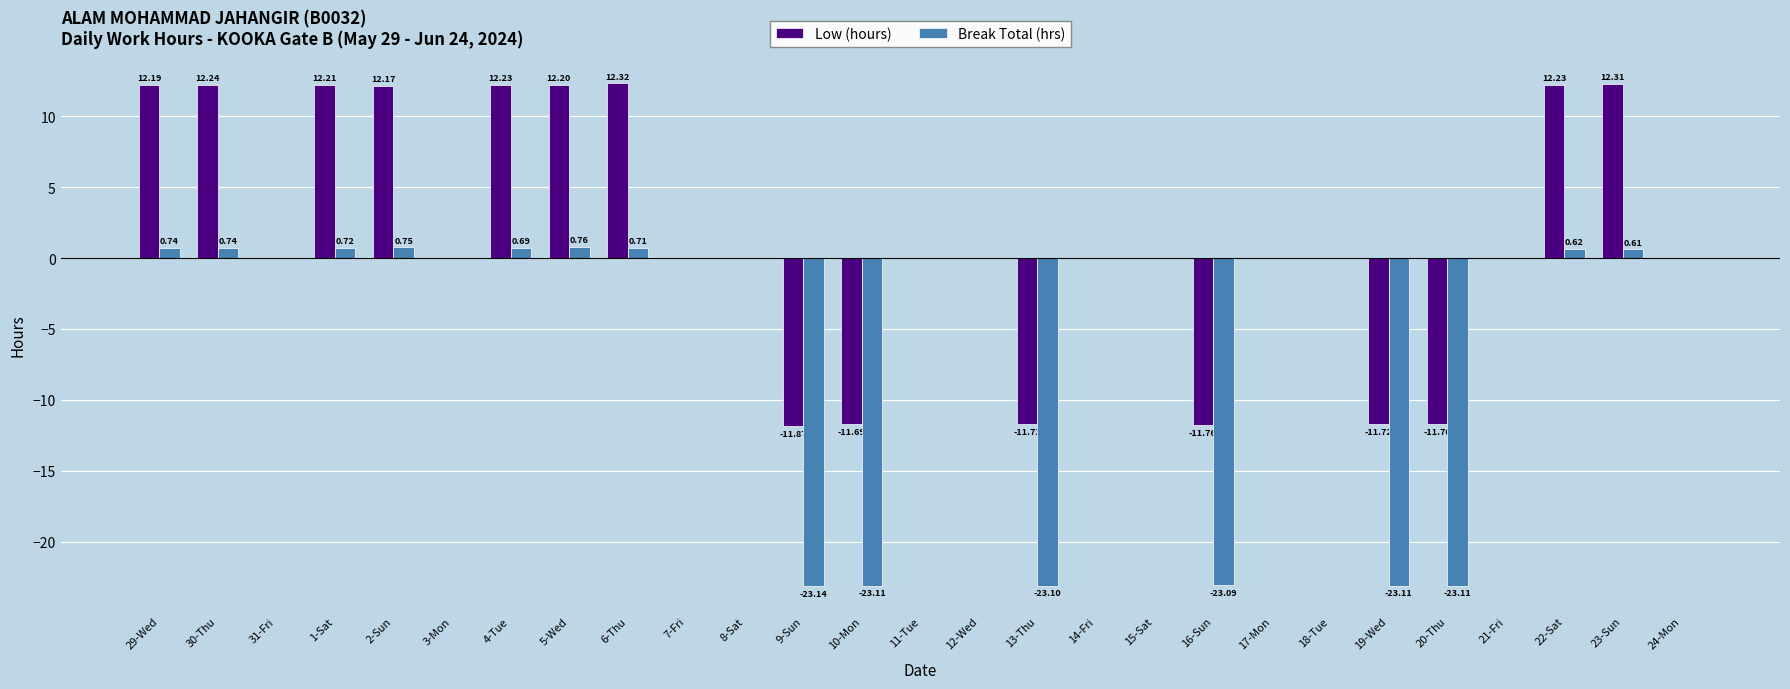

Which series changed the most between 2-Sun and 11-Tue?

Low (hours)